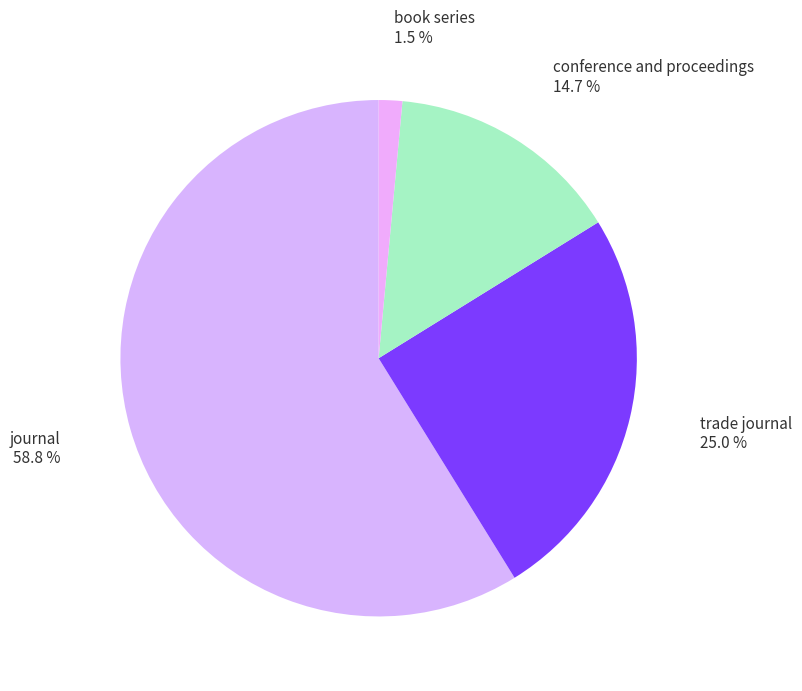

To the nearest percent, what is the difference between the largest and smallest slice percentages?

57%